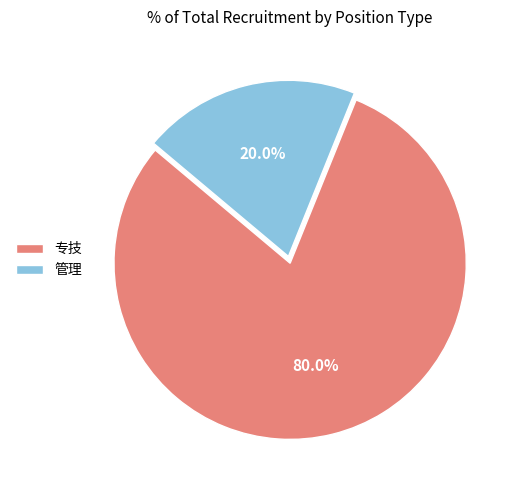

Approximately how many times larger is the value at 专技 compared to 管理?

4.0